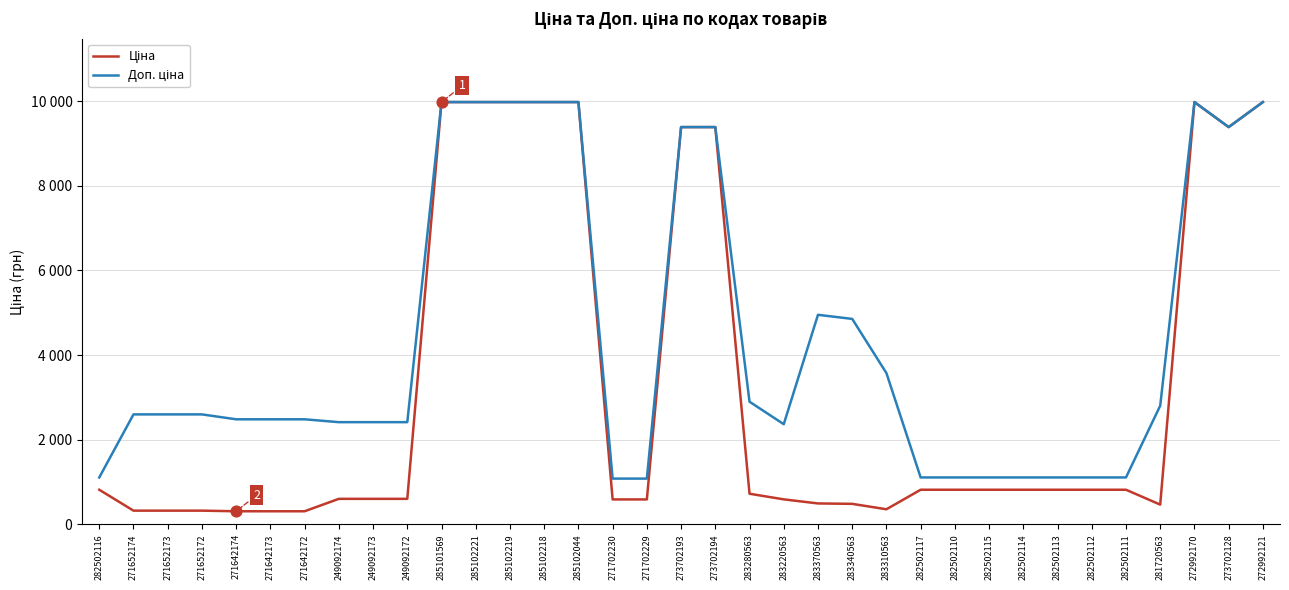

At which category is the sum across all series the highest?

285101569